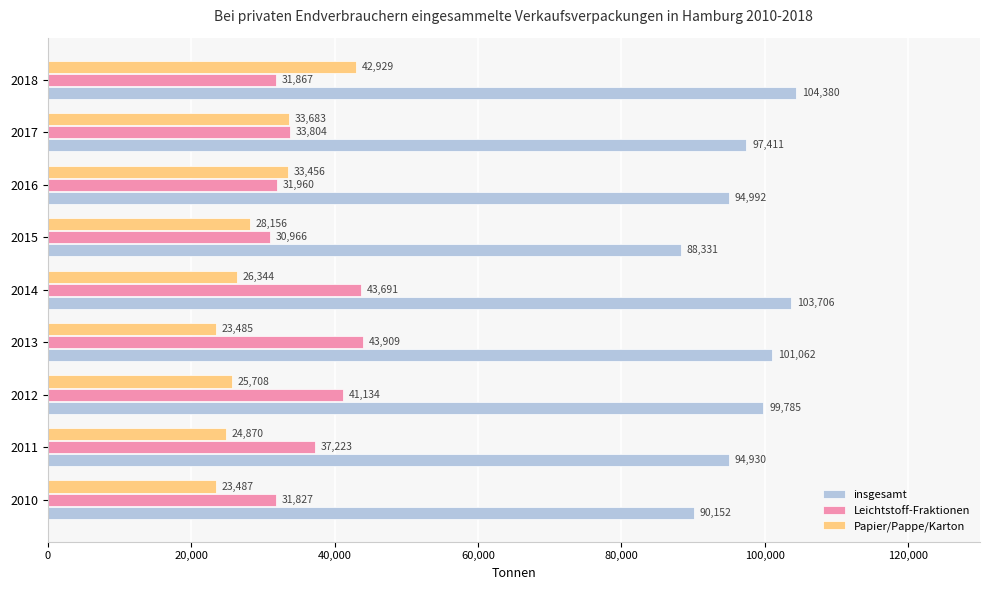

What are all the series names shown in the legend?

insgesamt, Leichtstoff-Fraktionen, Papier/Pappe/Karton